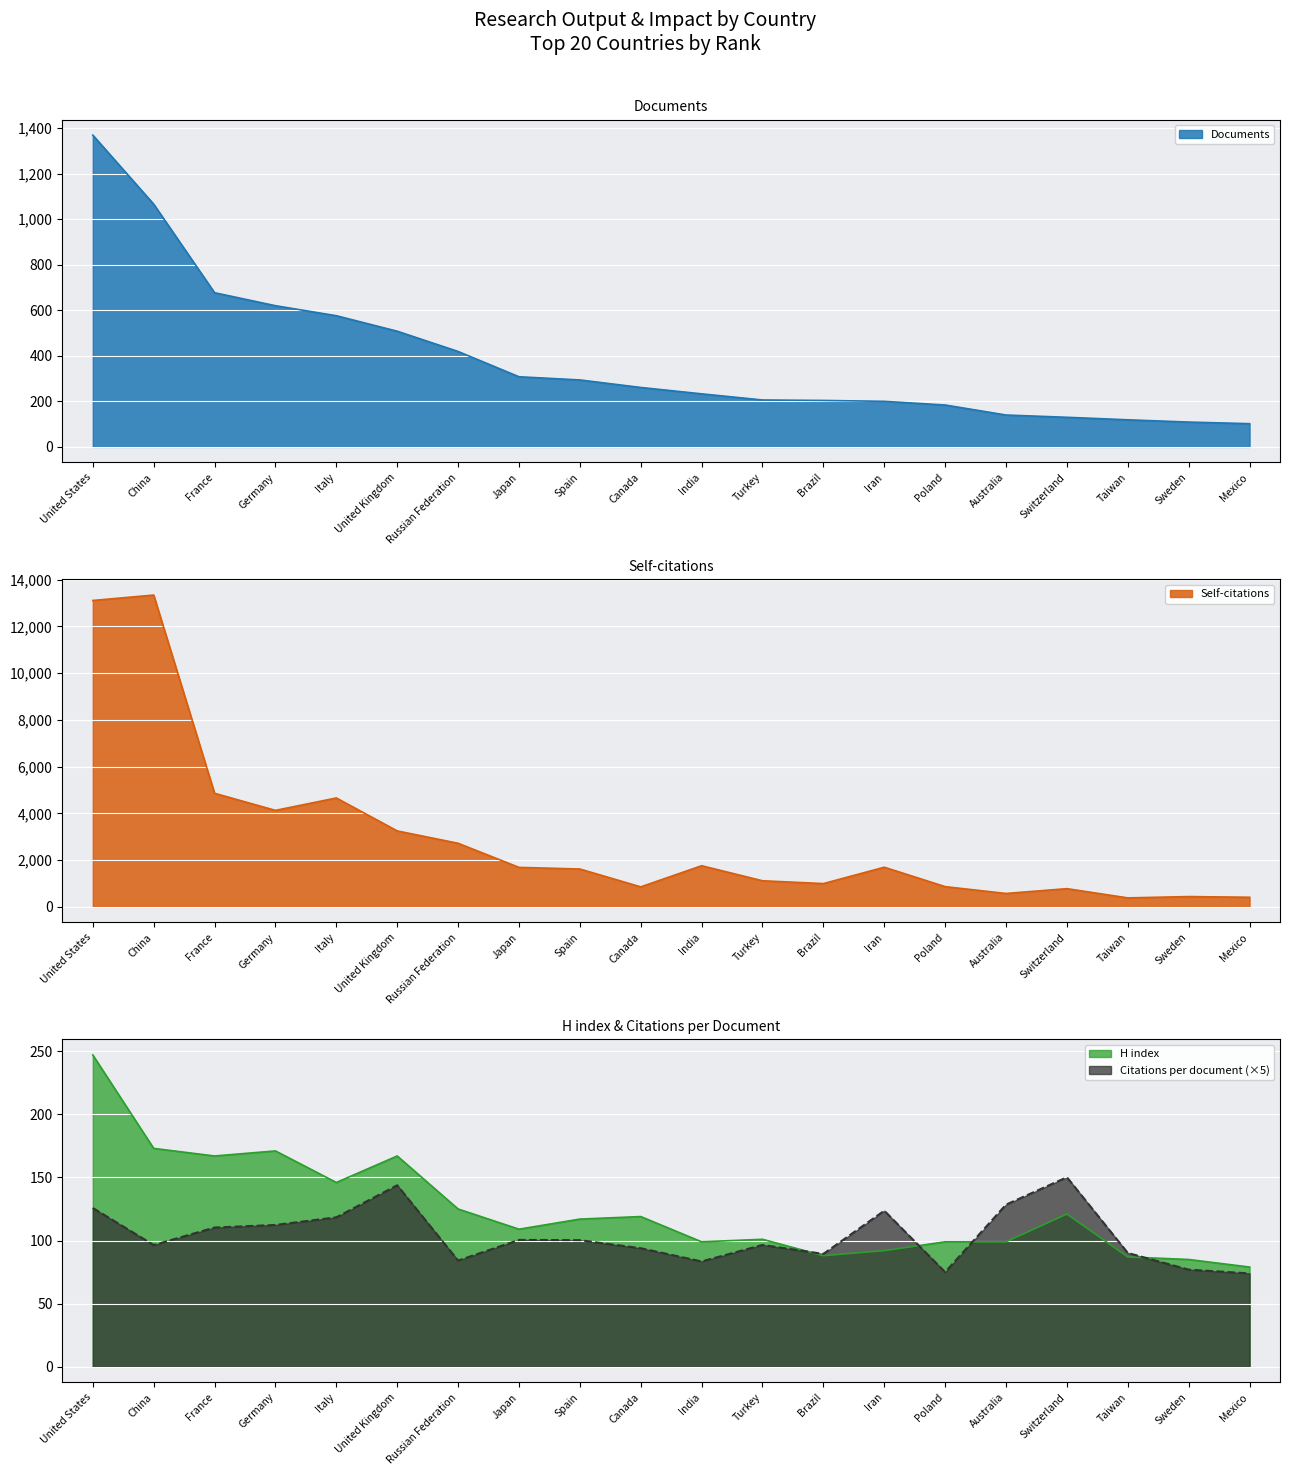

Which series has the largest total across all categories?

Self-citations